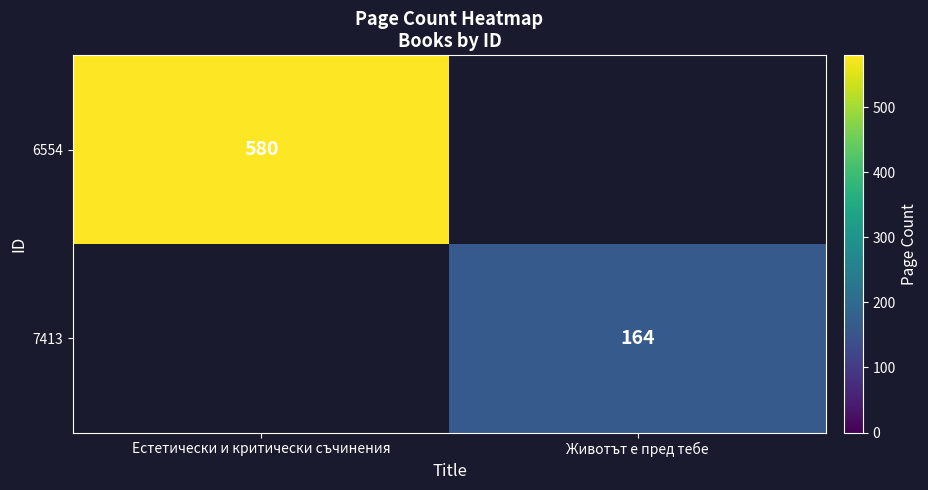

Is it true that 7413 equals 234 at Животът е пред тебе?

False